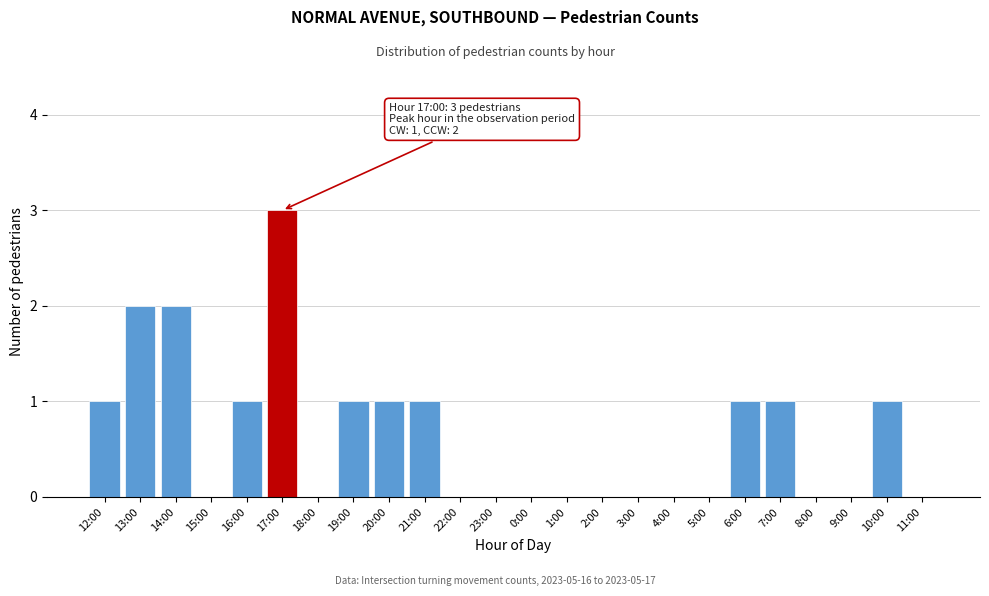

Reading left to right, extract all data points from this chart.

12:00=1	13:00=2	14:00=2	15:00=0	16:00=1	17:00=3	18:00=0	19:00=1	20:00=1	21:00=1	22:00=0	23:00=0	0:00=0	1:00=0	2:00=0	3:00=0	4:00=0	5:00=0	6:00=1	7:00=1	8:00=0	9:00=0	10:00=1	11:00=0